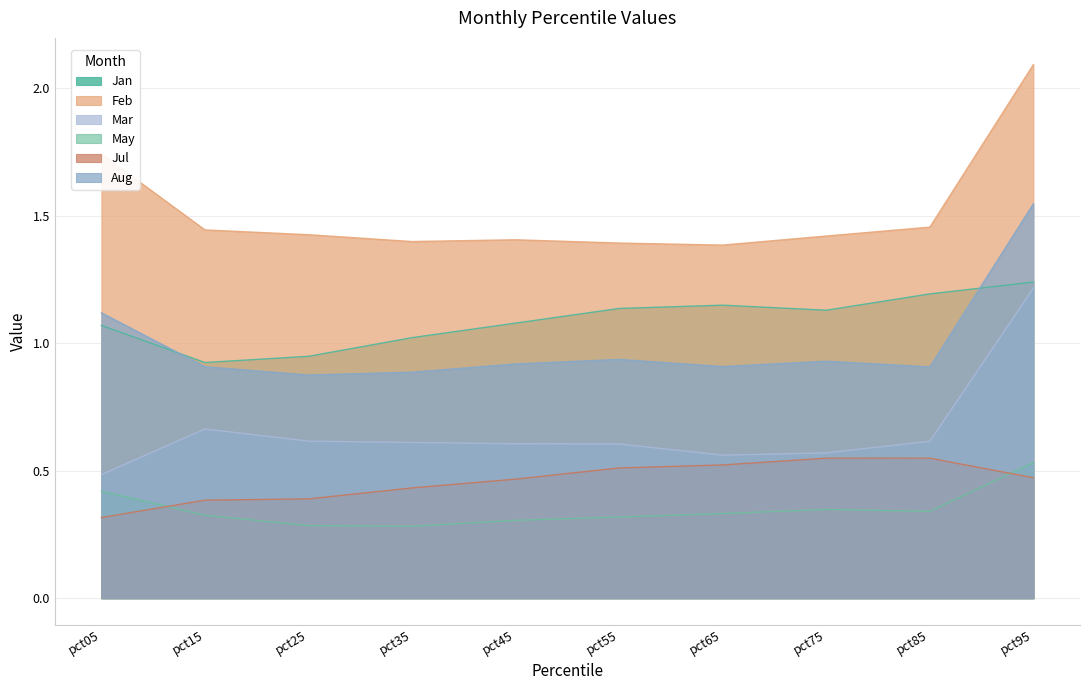

In May, how many points are lower than both neighbors (excluding endpoints)?

2